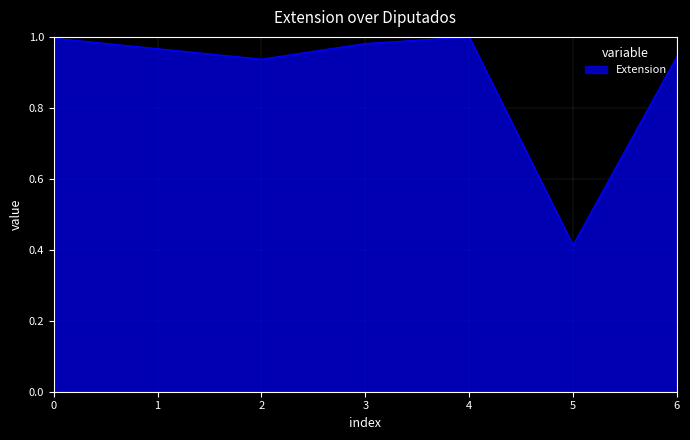

Which label corresponds to the smallest value in the chart?

5